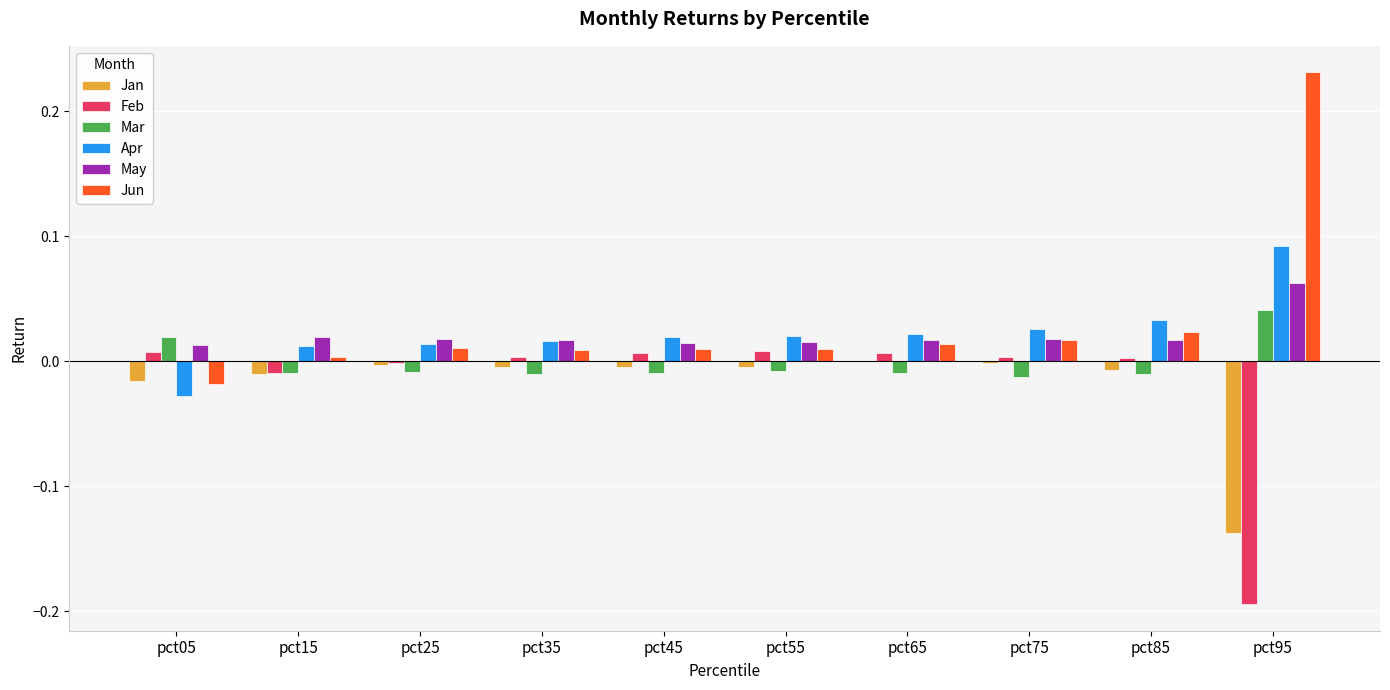

Does the chart contain stacked bars?

No